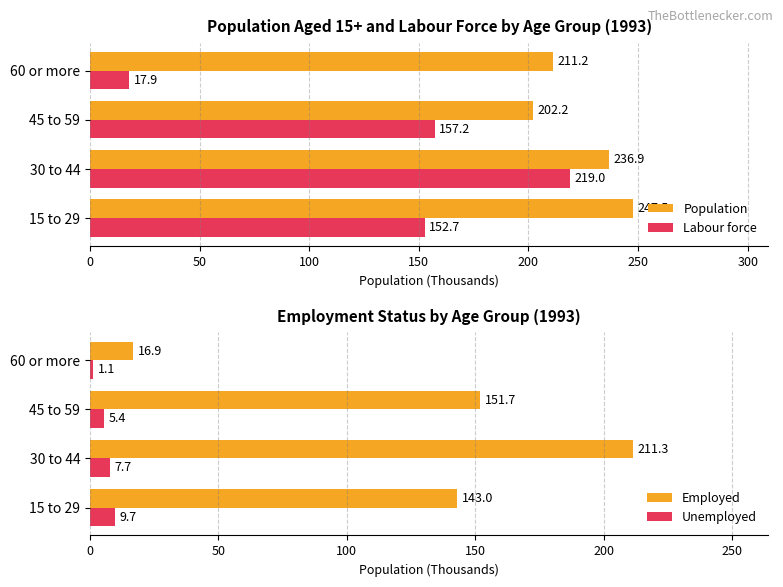

How many data points does each series have?

4